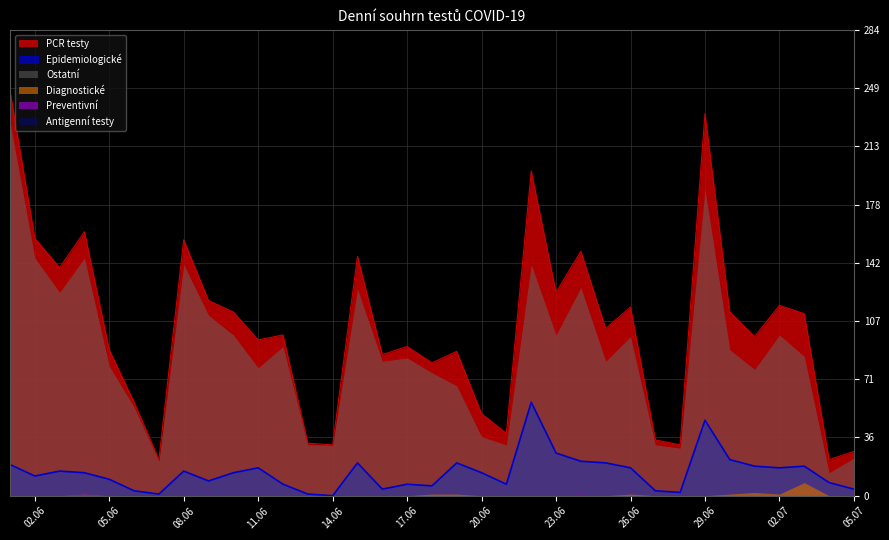

At which label does Epidemiologické first exceed 14?

01.06.2020